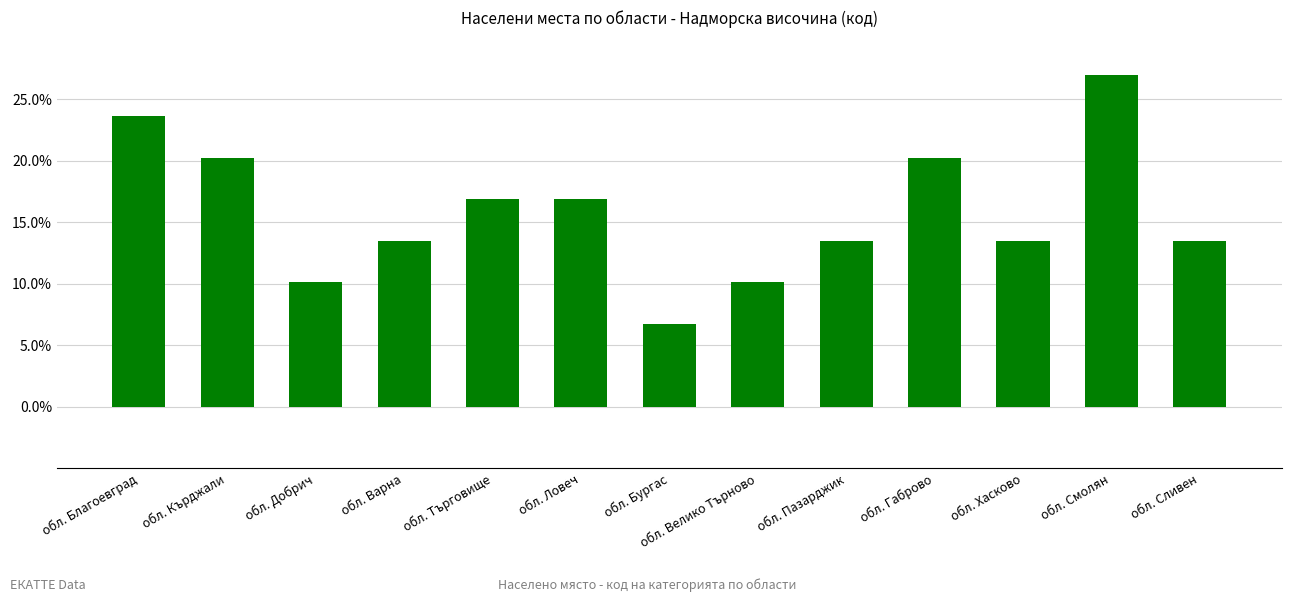

What is the value of the 4th bar from the left?

13.5